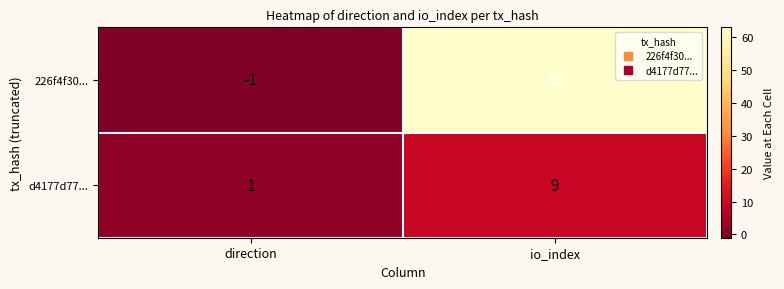

At direction, list the series in order from largest to smallest.

d4177d77..., 226f4f30...